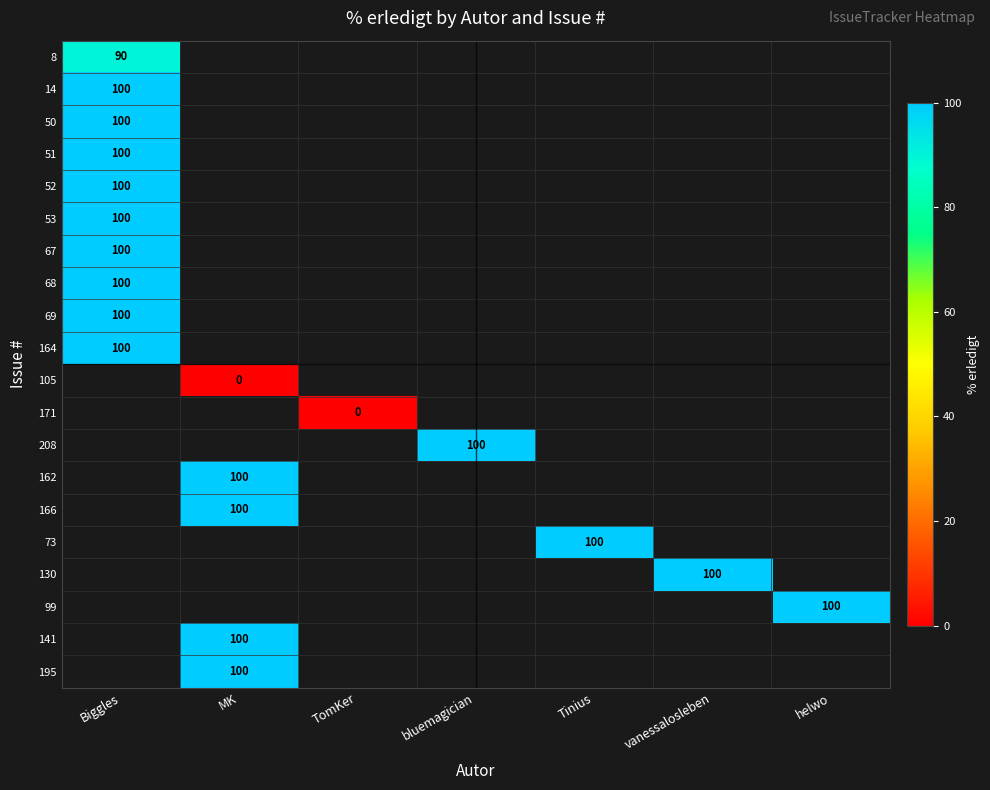

Is it true that 51 equals 133 at Biggles?

False